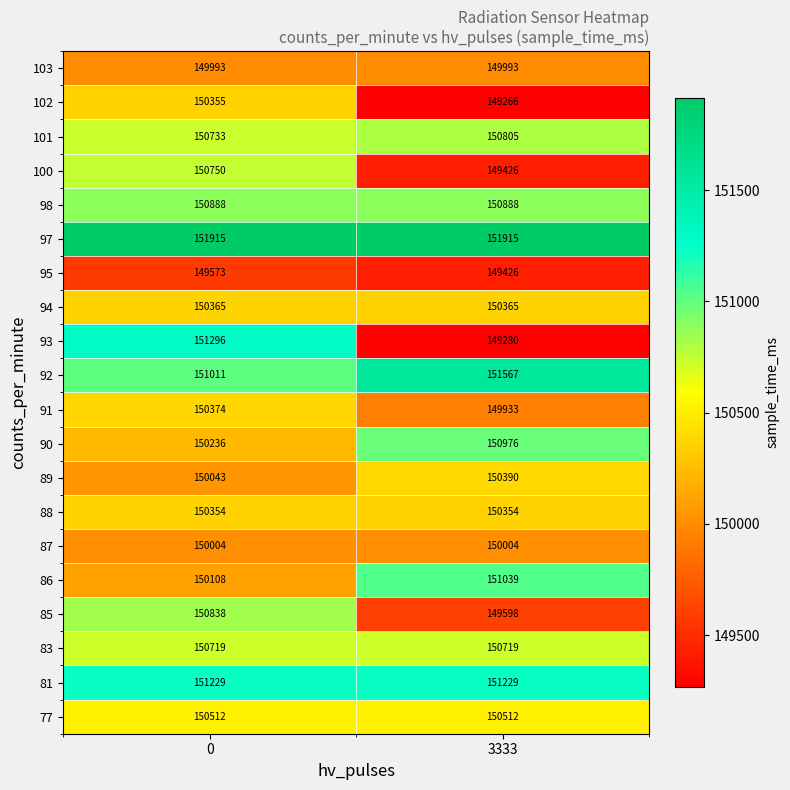

The value of 83 at 3333 is 252136. True or false?

False